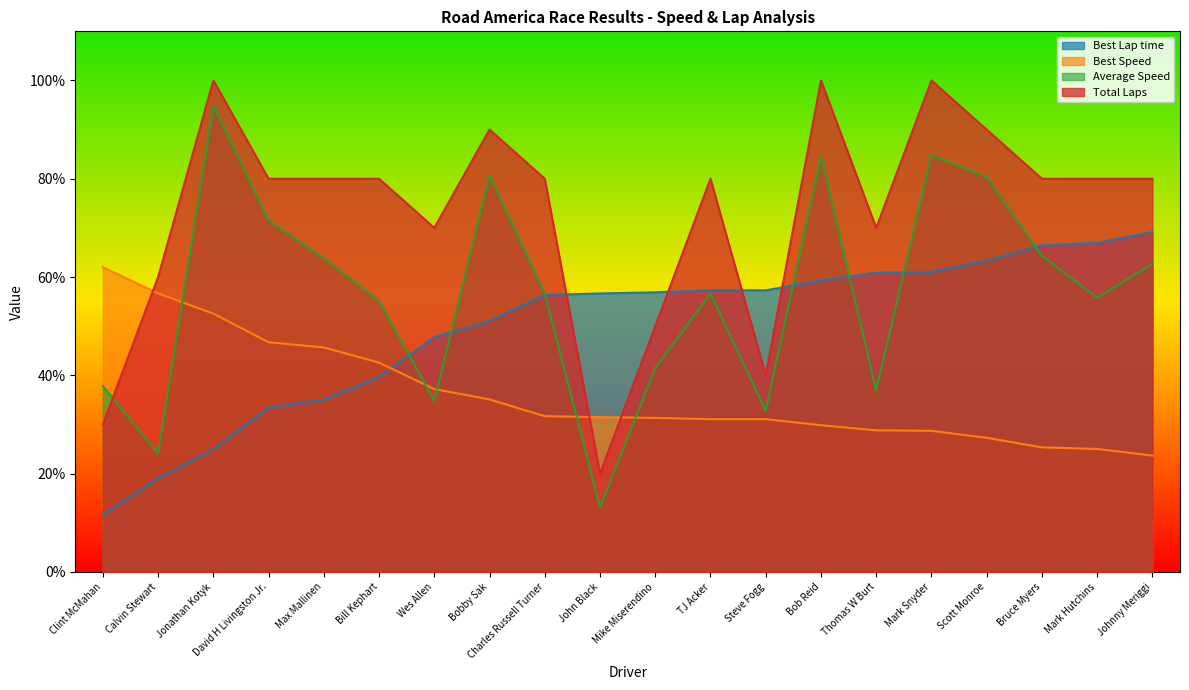

What is the sum of the Best Speed values at Charles Russell Turner and Bill Kephart?

74.3